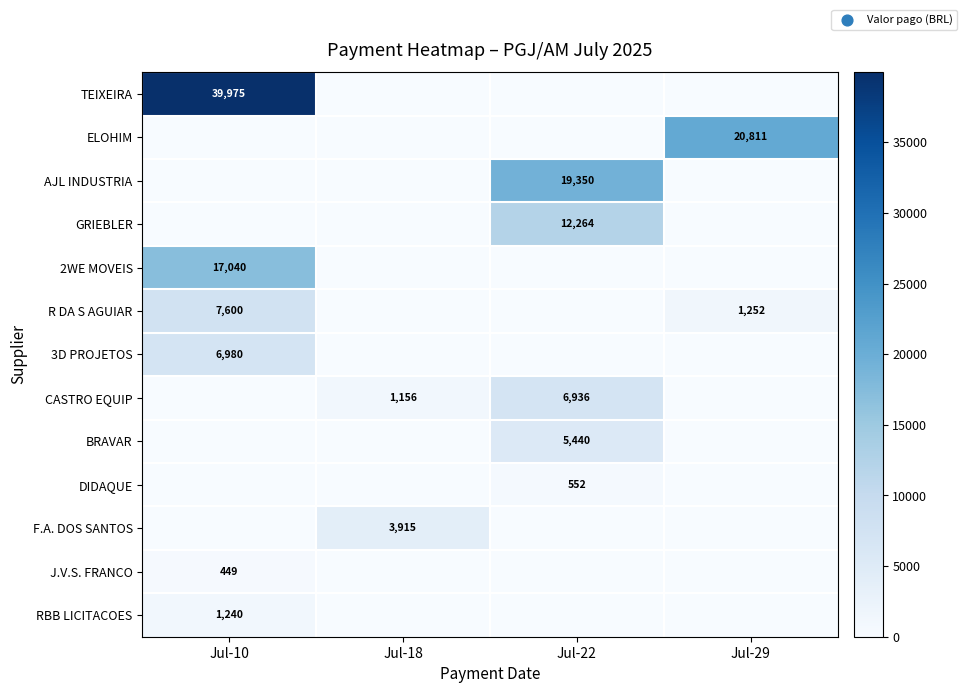

How many distinct data groups are displayed?

13